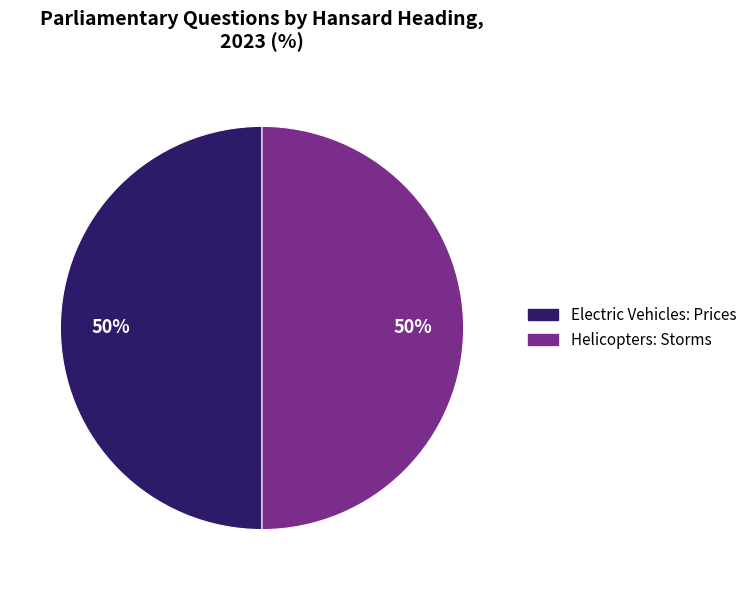

To the nearest percent, what portion does Helicopters: Storms represent?

50%